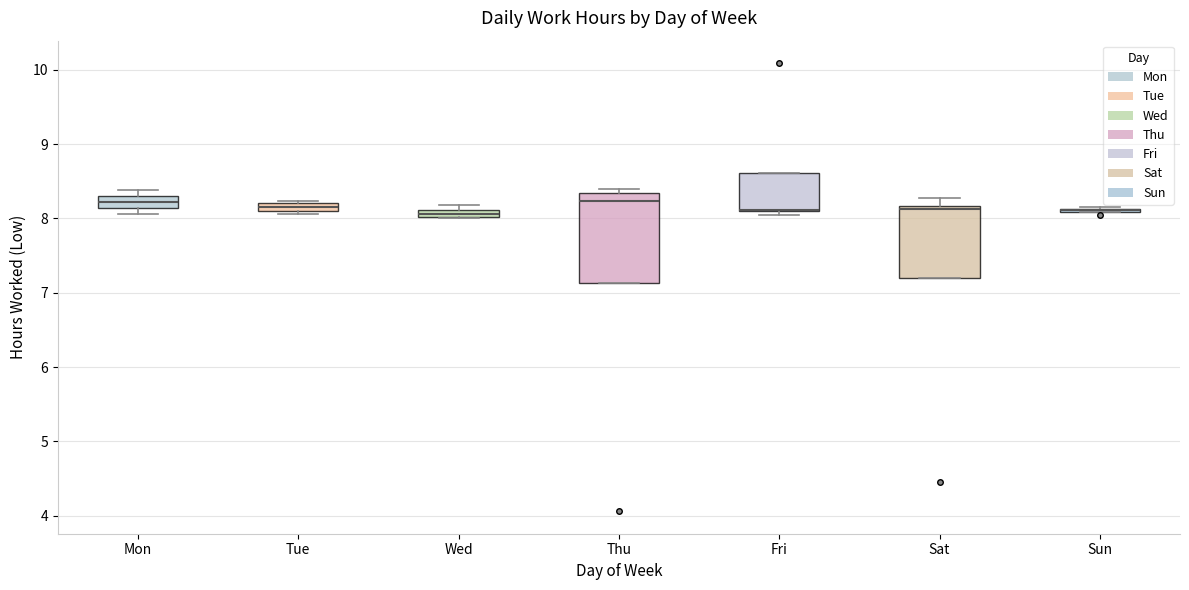

Which box is the tallest, from its lower edge to its upper edge?

Thu